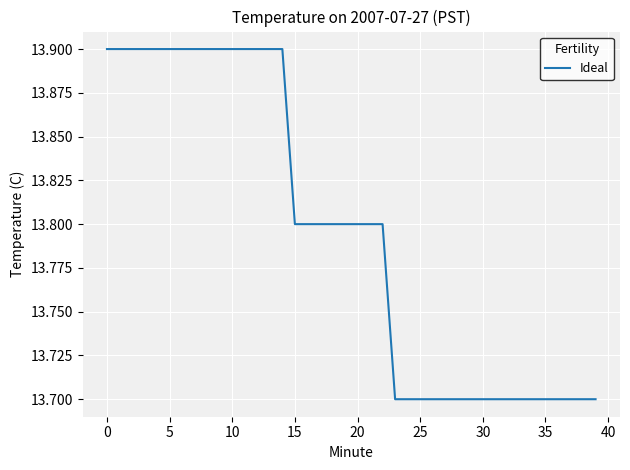

What is the greatest value displayed?

13.9